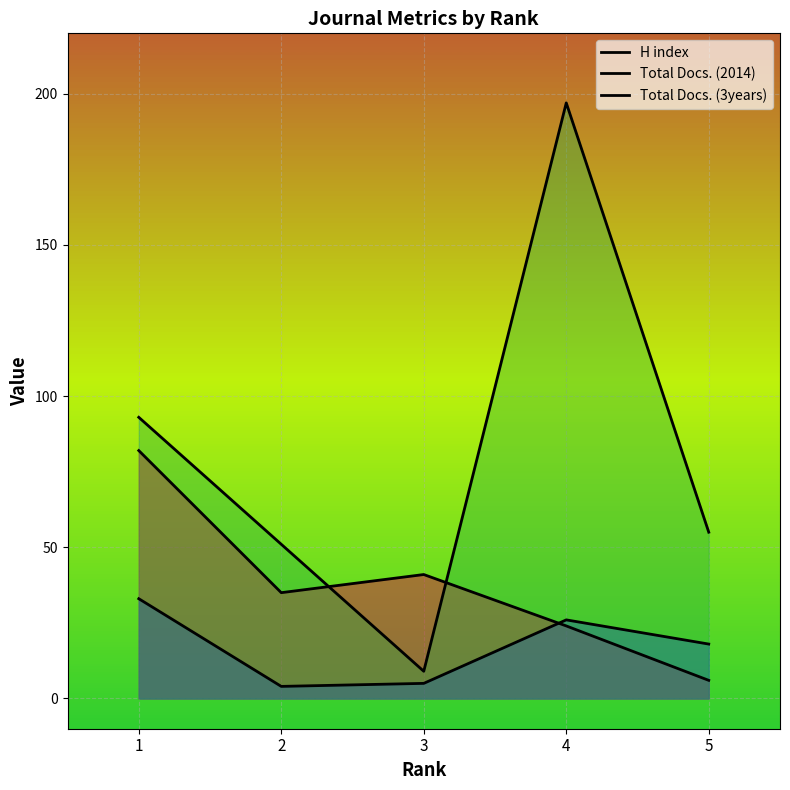

Does the chart display data point markers on the line(s)?

No